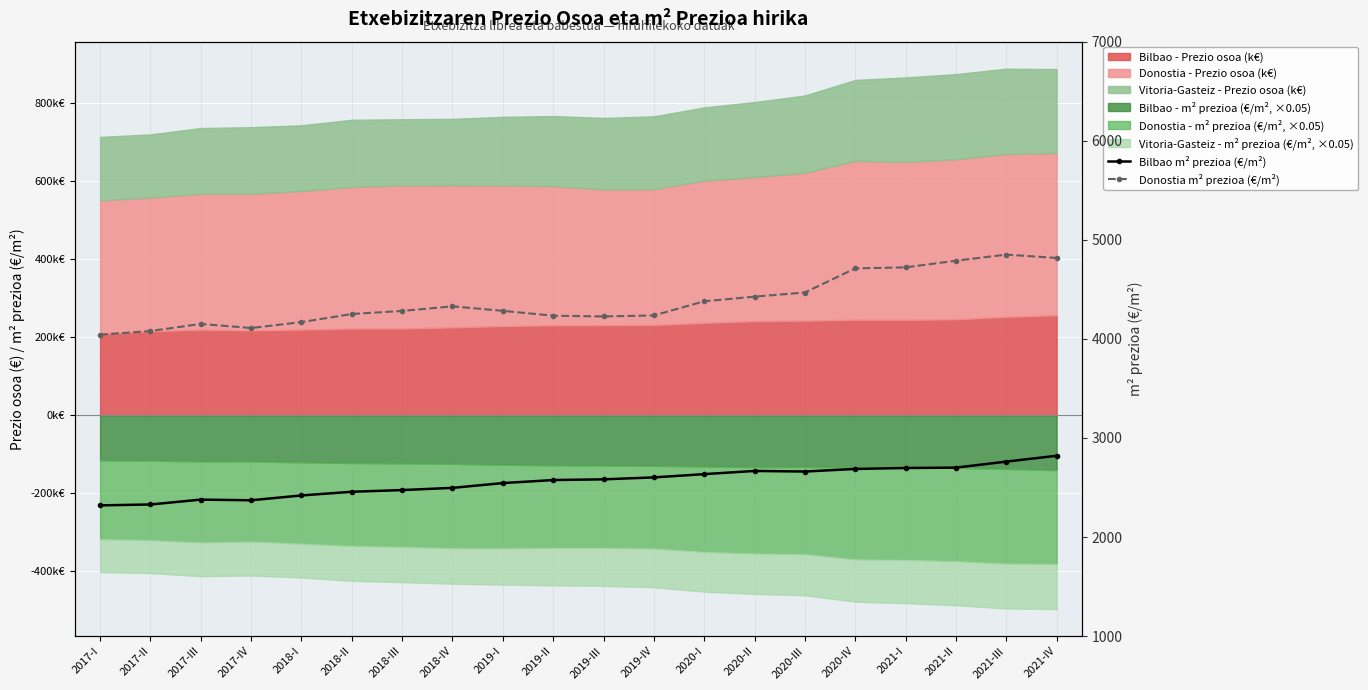

Read the Donostia m² prezioa (€/m²) value at 2018-III.

4281.8